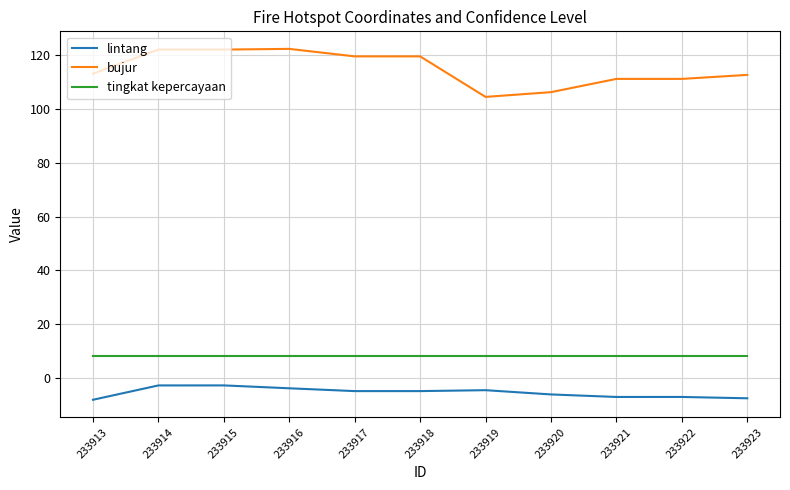

True or false: bujur and tingkat kepercayaan intersect in this chart.

False